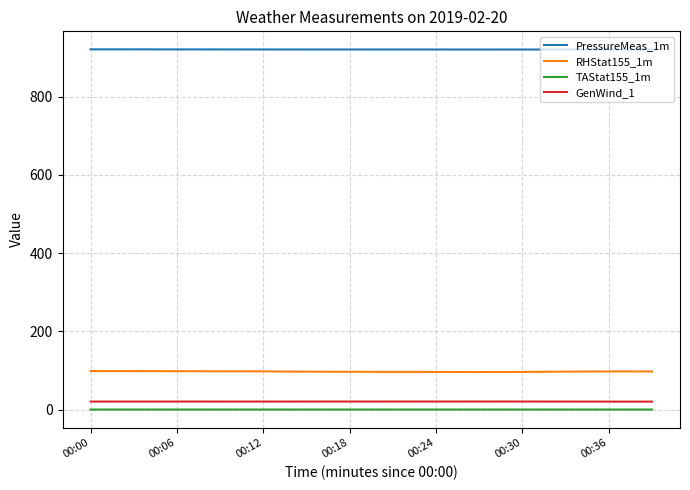

What is the lowest value of the PressureMeas_1m series?

920.8